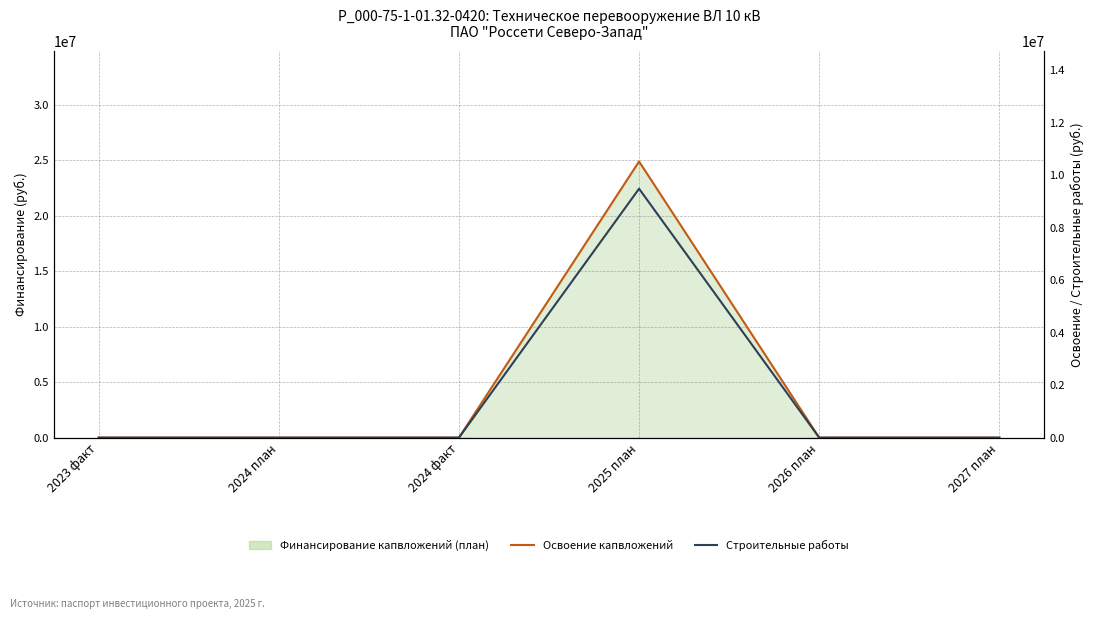

How many data points in Строительные работы are above 0?

1